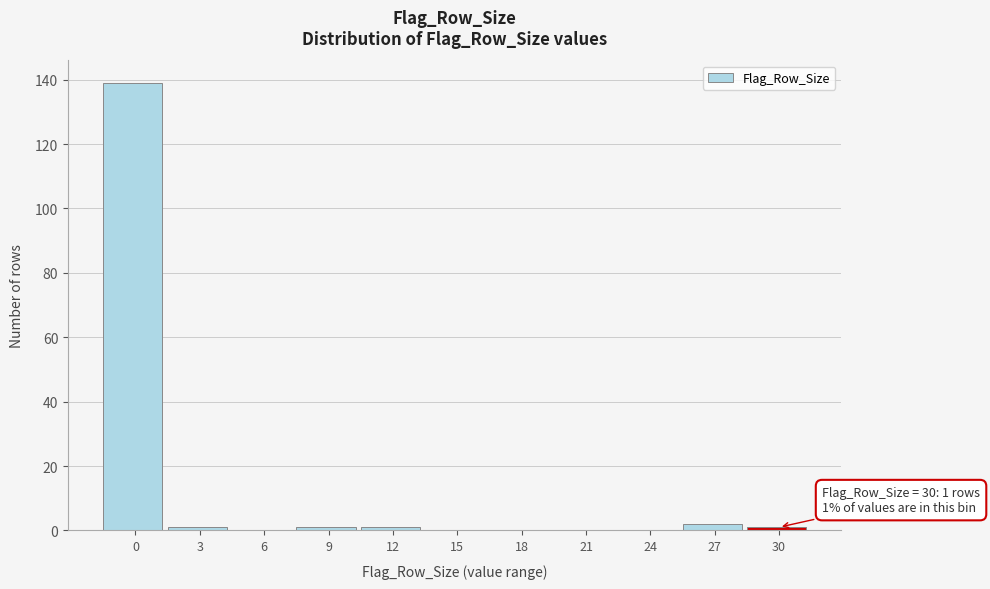

Reading left to right, extract all data points from this chart.

0=139	3=1	6=0	9=1	12=1	15=0	18=0	21=0	24=0	27=2	30=1